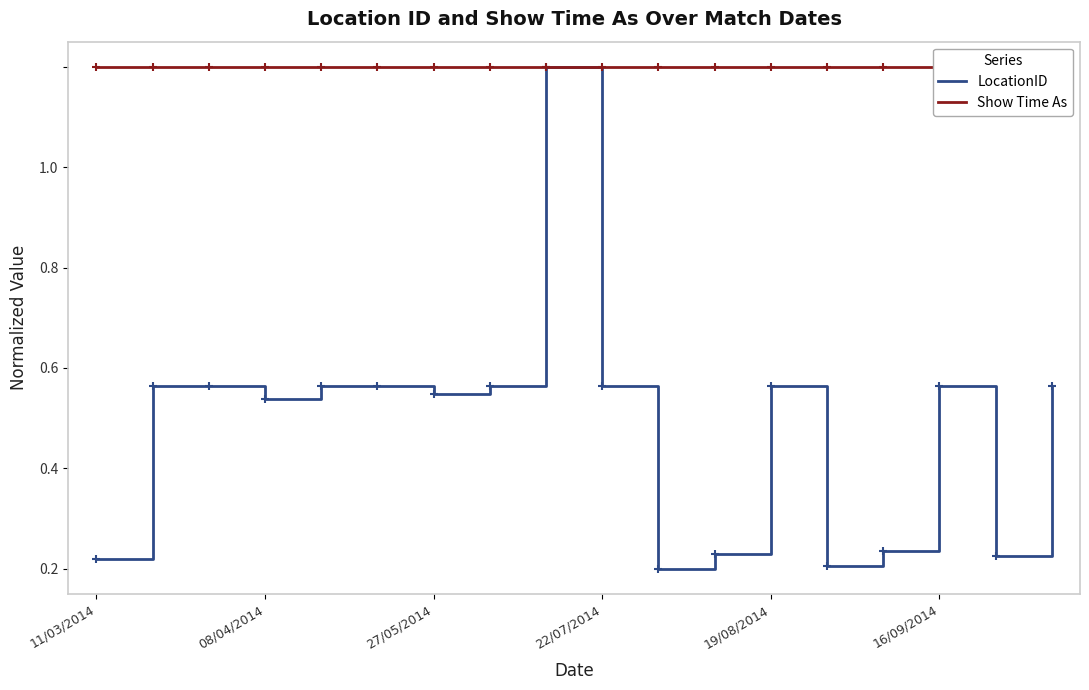

What are all the series names shown in the legend?

LocationID, Show Time As